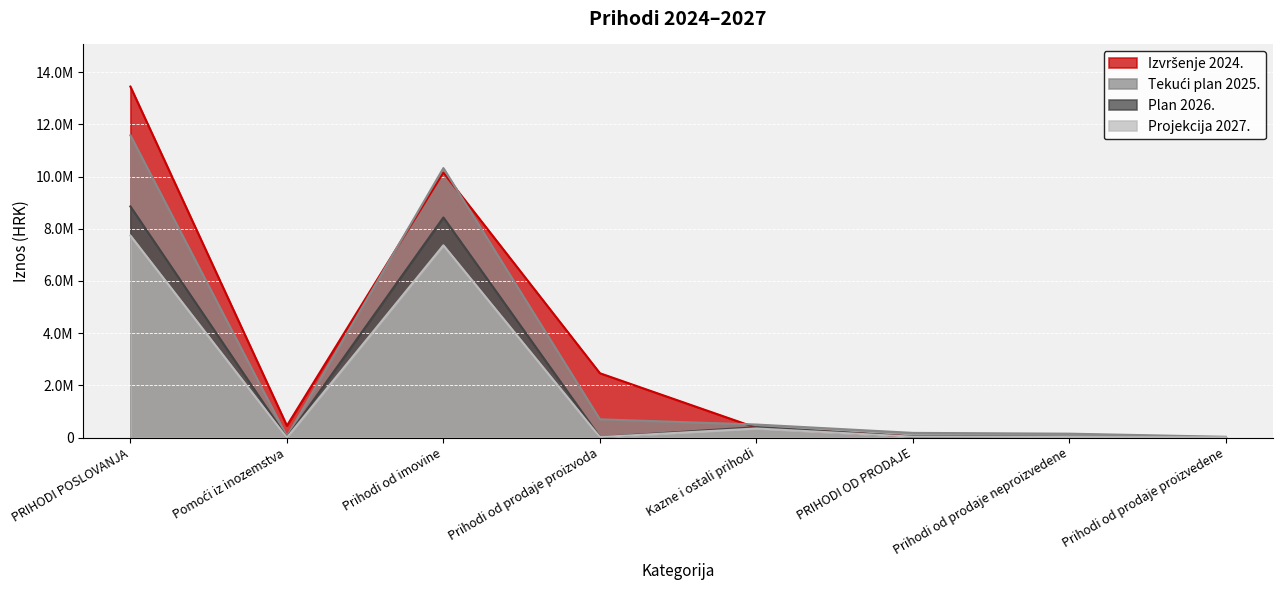

Is it true that Plan 2026. equals 3861023.3 at Pomoći iz inozemstva?

False